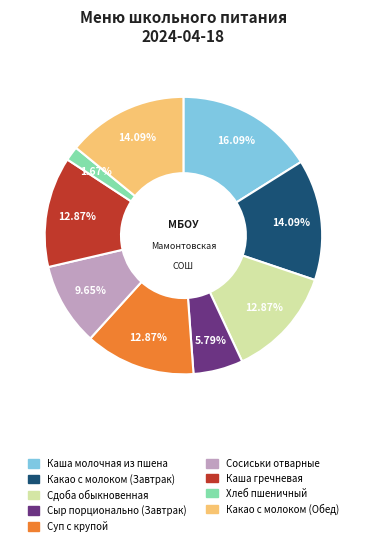

To the nearest percent, what is the combined percentage of Каша гречневая and Какао с молоком (Завтрак)?

27%